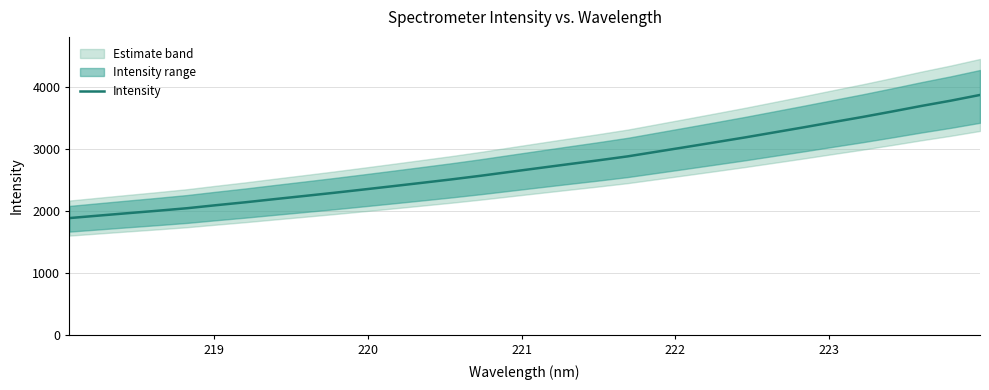

What is the maximum value for Intensity?

3873.7